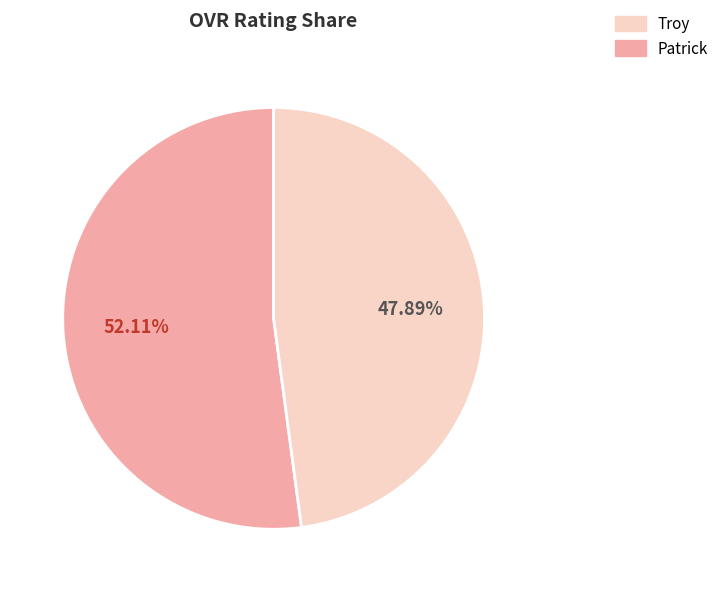

To the nearest percent, what is the average slice percentage?

50%